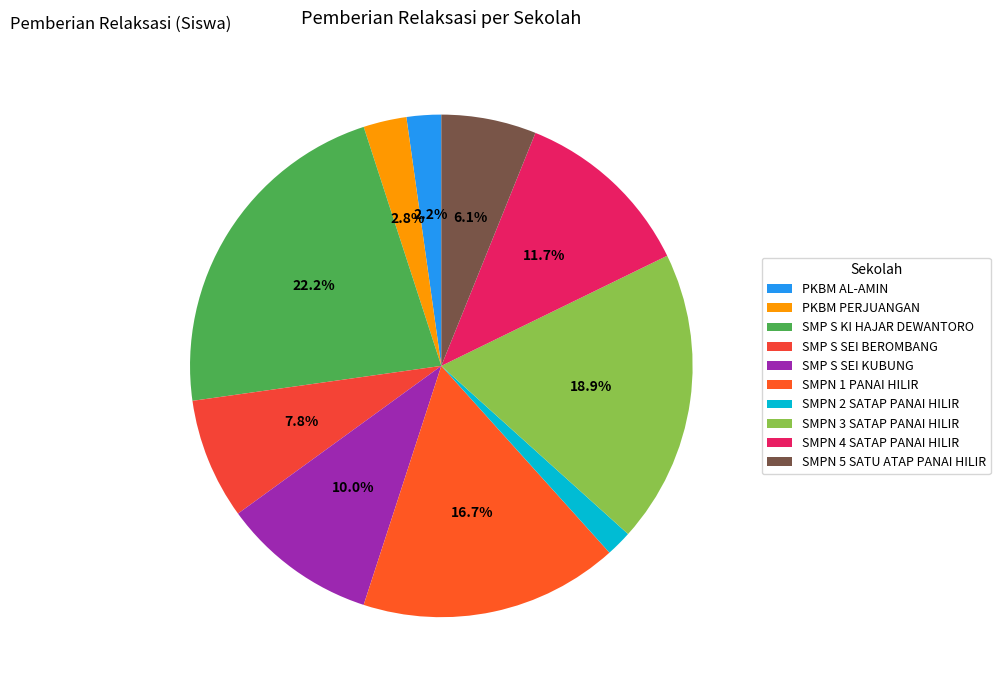

Does SMPN 2 SATAP PANAI HILIR represent more than half of the total?

No